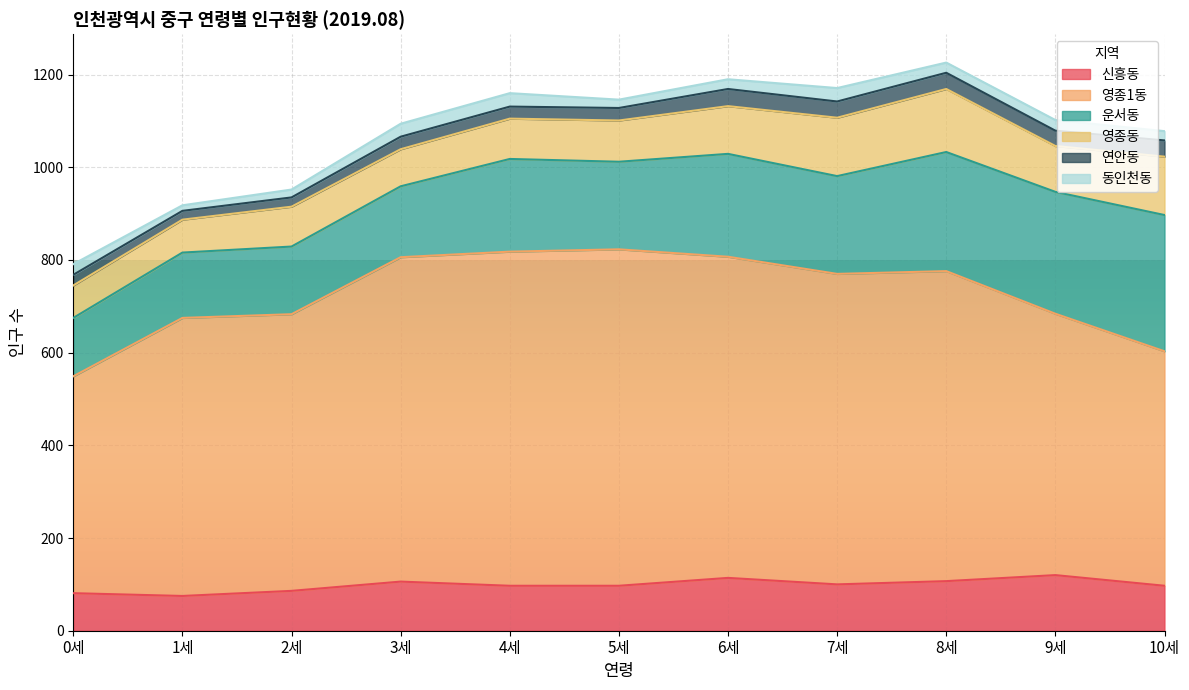

What is the label of the 3rd point from the left?

2세